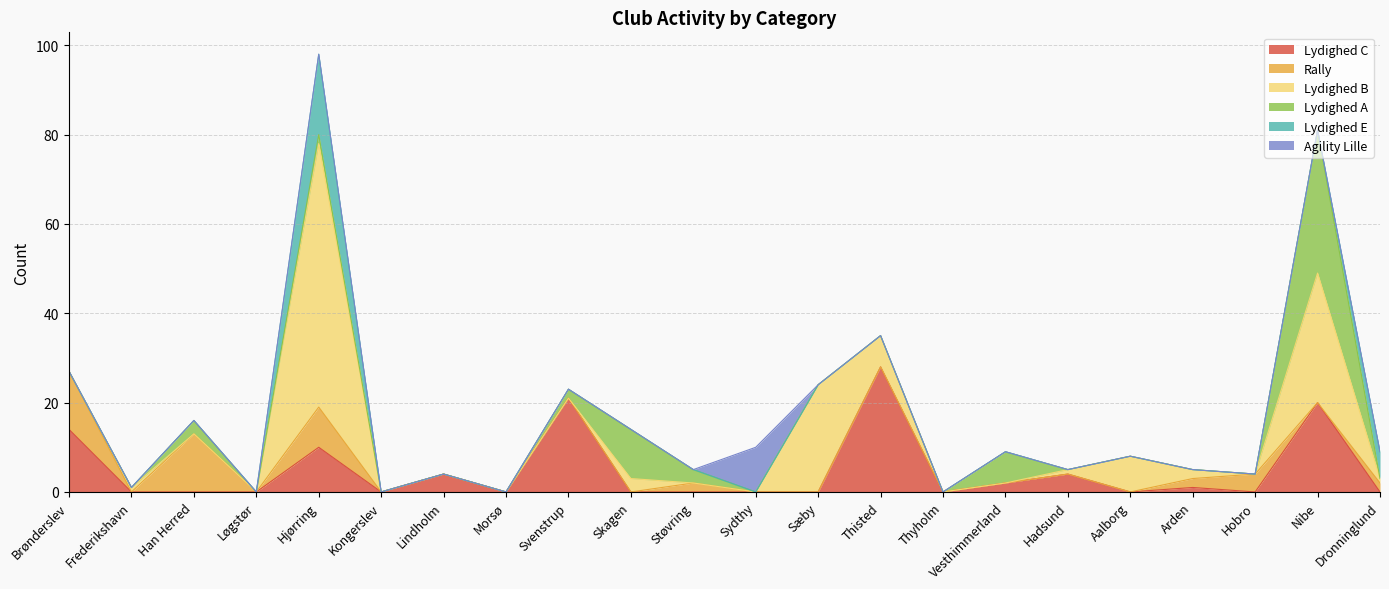

True or false: Agility Lille has more than 1 points higher than both neighbors.

False